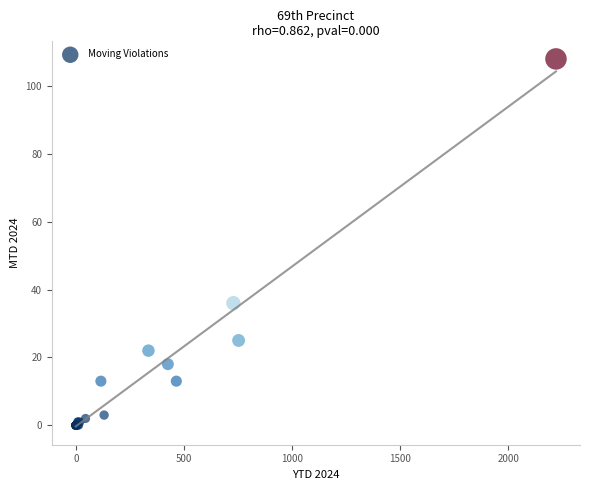

What Y value in the scatter plot is closest to 54?

36